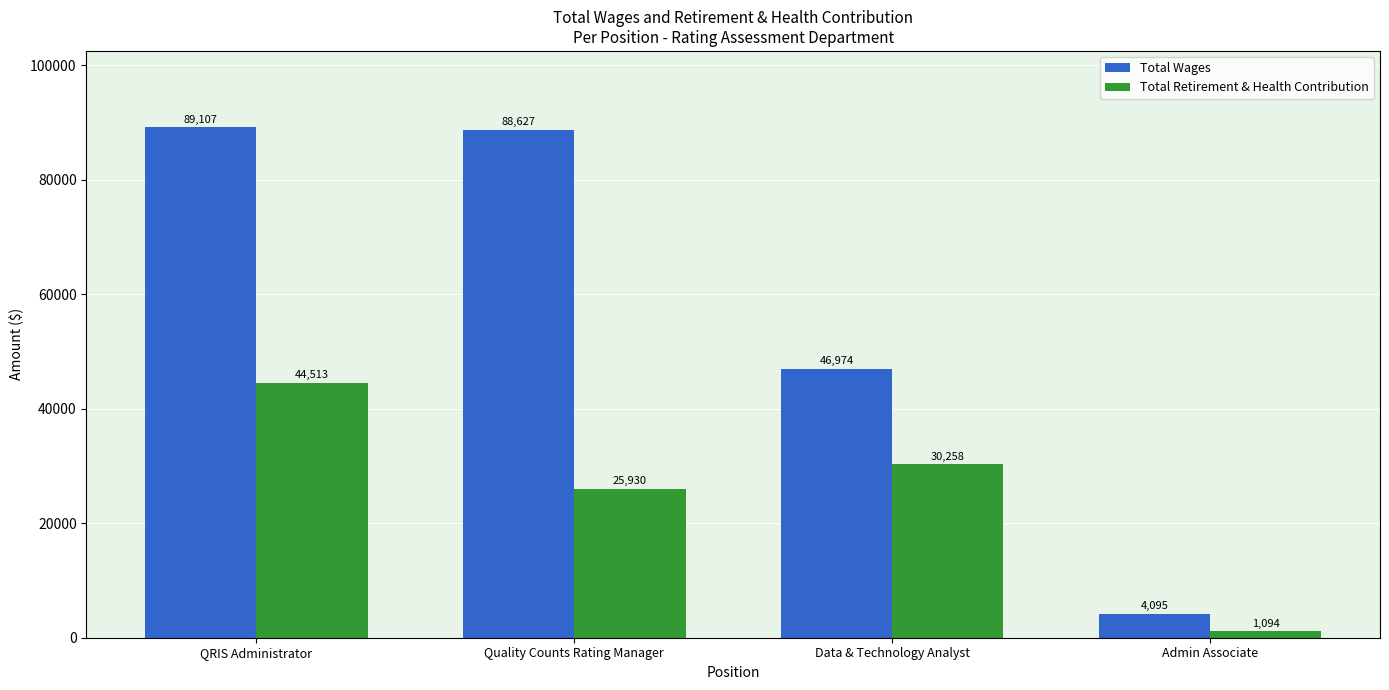

True or false: Total Wages has a value of 46974 at Data & Technology Analyst.

True